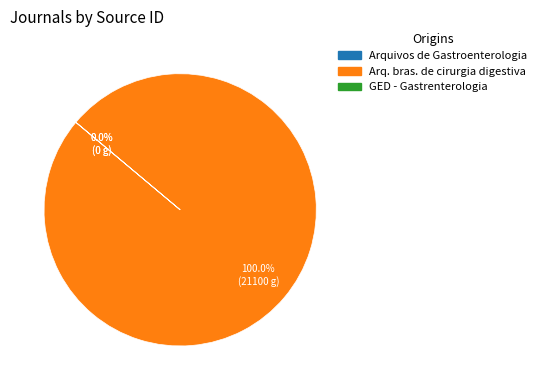

Do Arquivos brasileiros de cirurgia digestiva and GED - Gastrenterologia Endoscopia Digestiva together represent more than half of the pie?

Yes